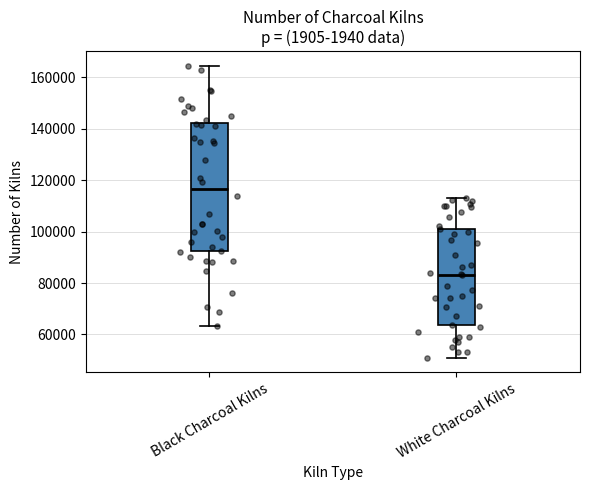

Reading left to right, read every box against the y-axis: the position of its median line, the range the box covers, and the ends of its whiskers. The values are not printed on the chart, so give them approximately, as read against the axis.

Black Charcoal Kilns: median 116000, box 92000 to 142000, whiskers 64000 to 164000
White Charcoal Kilns: median 84000, box 64000 to 102000, whiskers 52000 to 114000